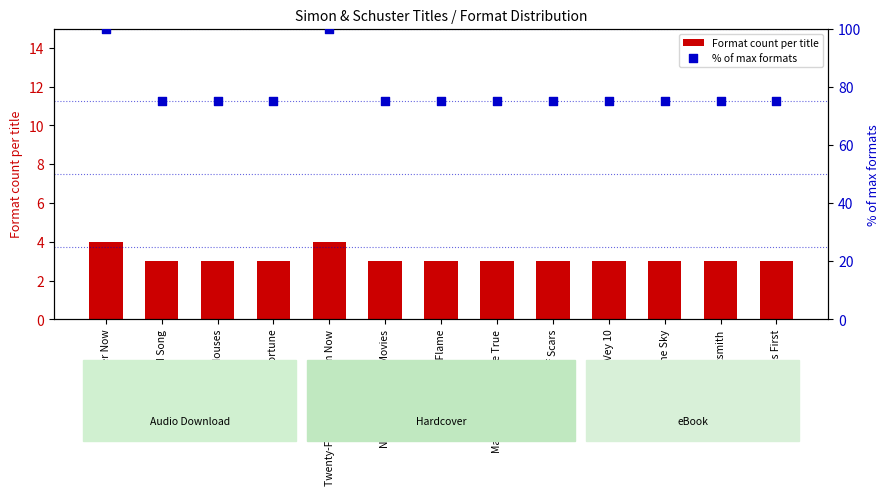

Which series contains the highest Y value?

% of max formats